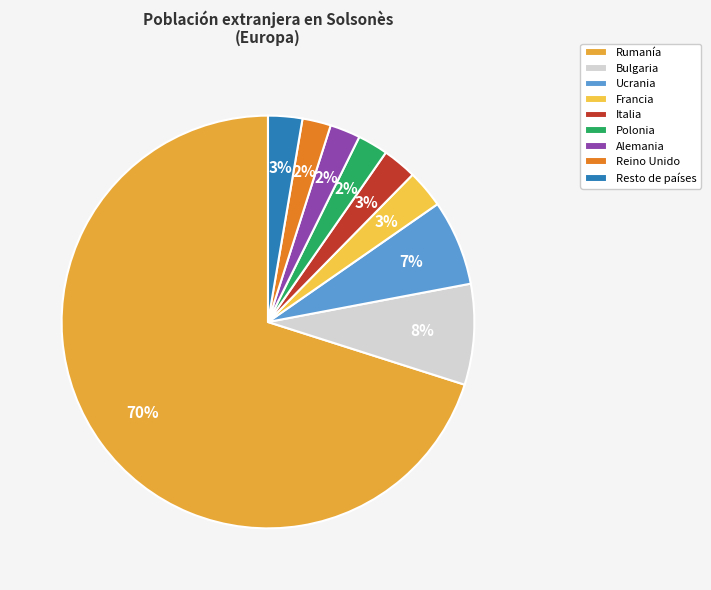

Which slice is the largest?

Rumanía